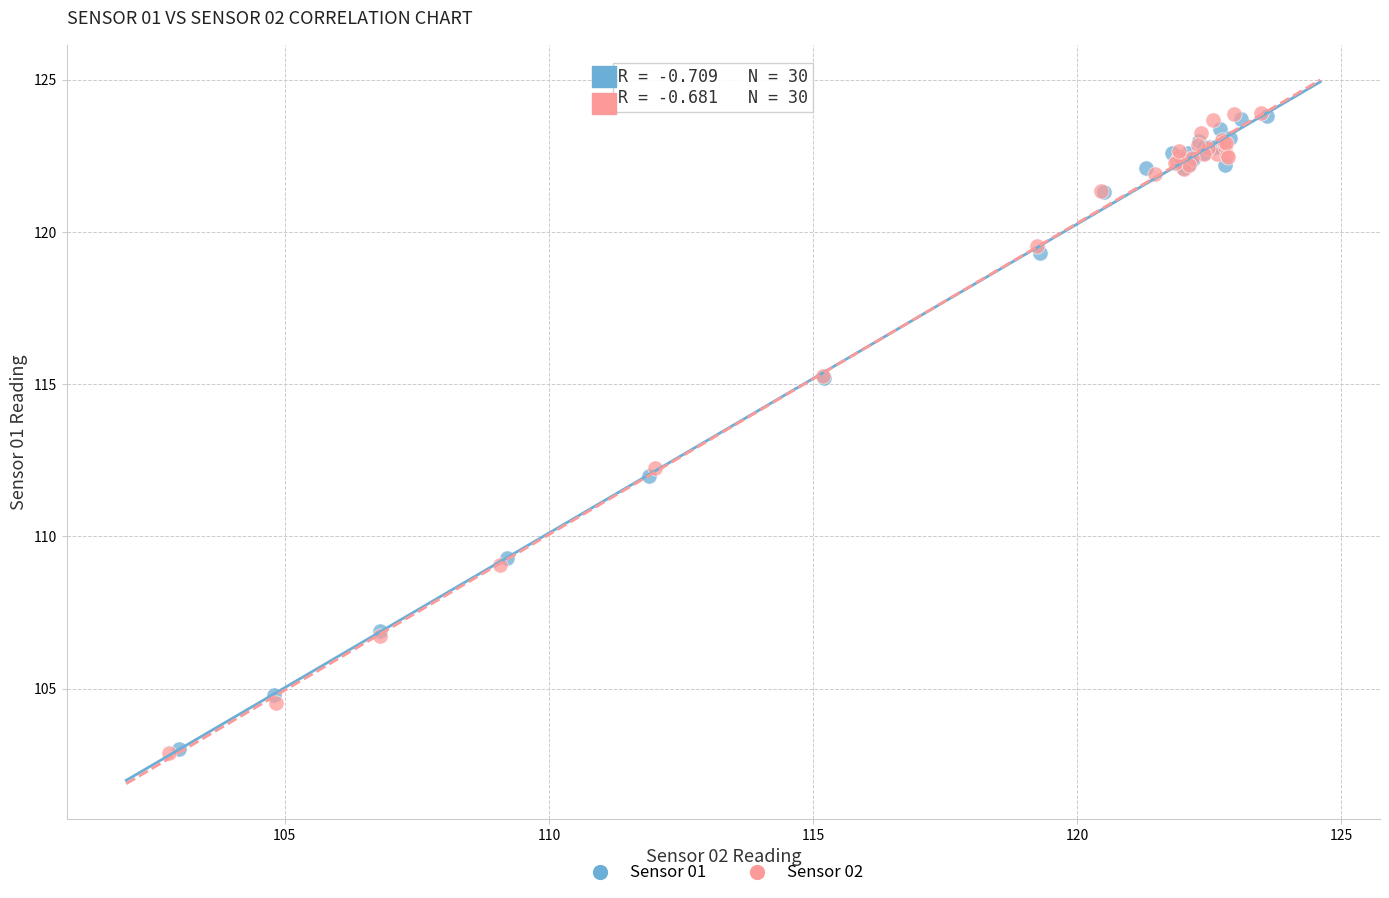

Which series has the widest spread of Y values?

Sensor 02